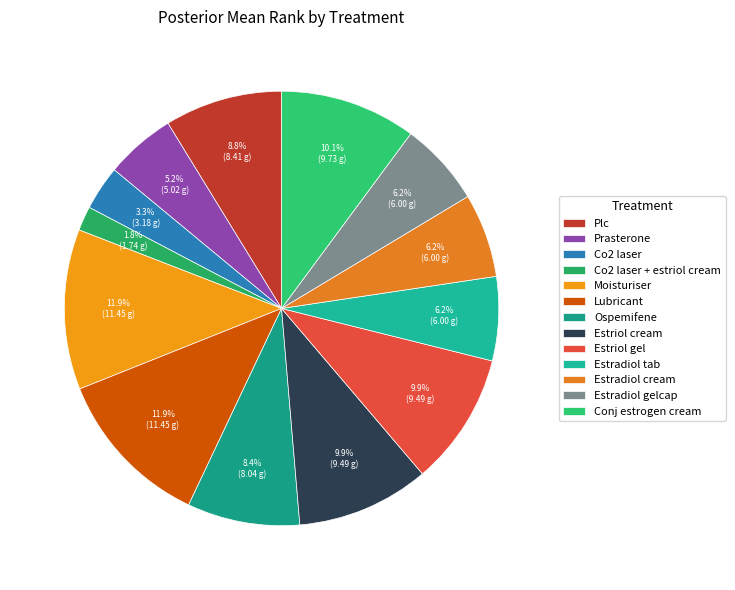

Count the number of slices in the pie.

13